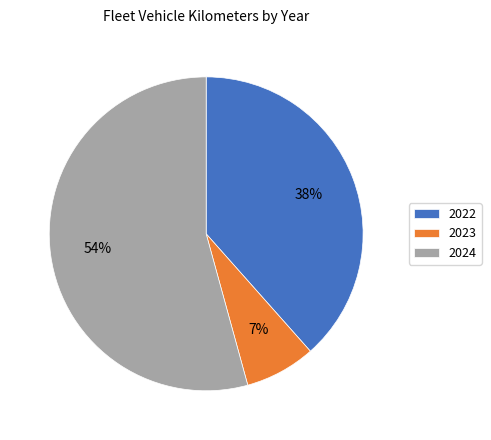

Count the number of slices in the pie.

3